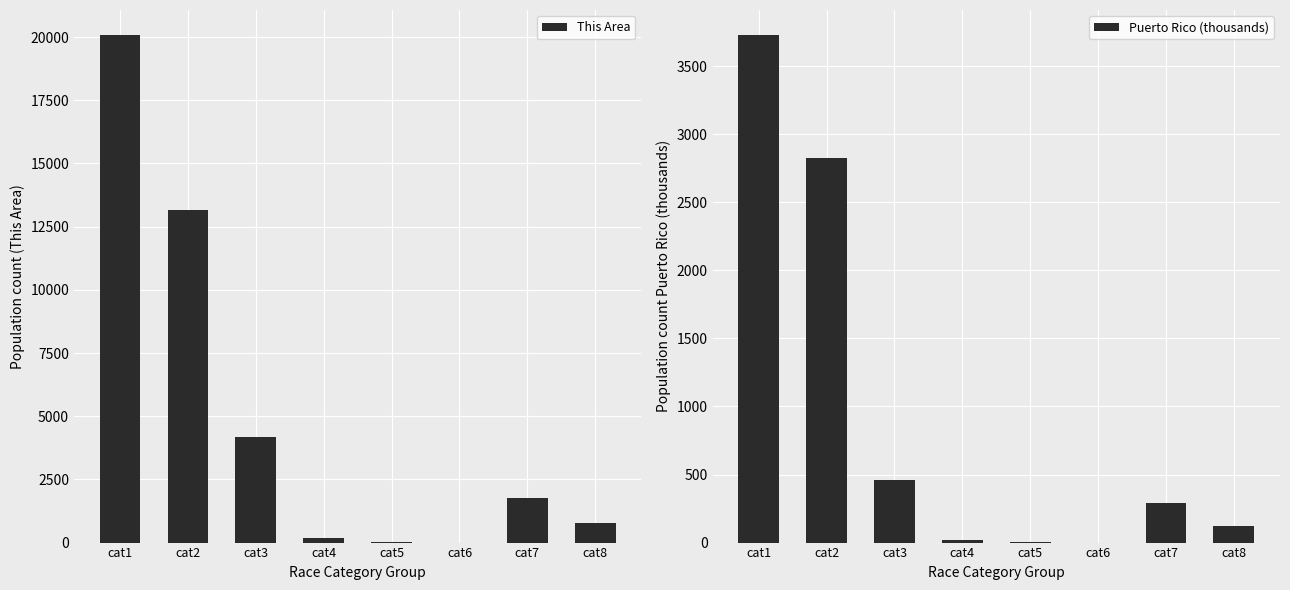

Which series changed the most between cat2 and cat7?

This Area